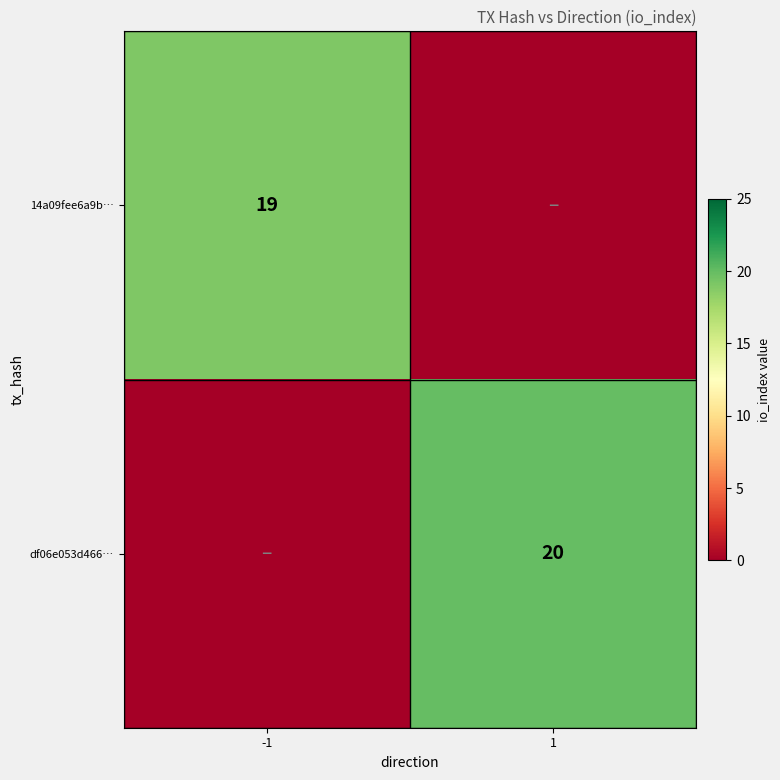

Is the value of df06e053d466… at 1 greater than the value of 14a09fee6a9b… at -1?

Yes